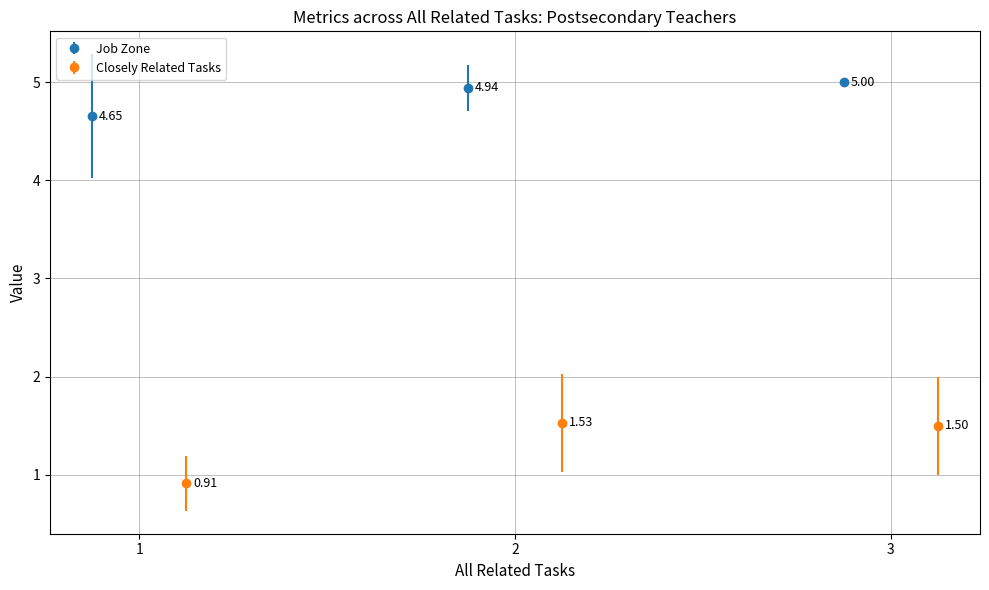

The value of Job Zone at 1 is 1.5. True or false?

False